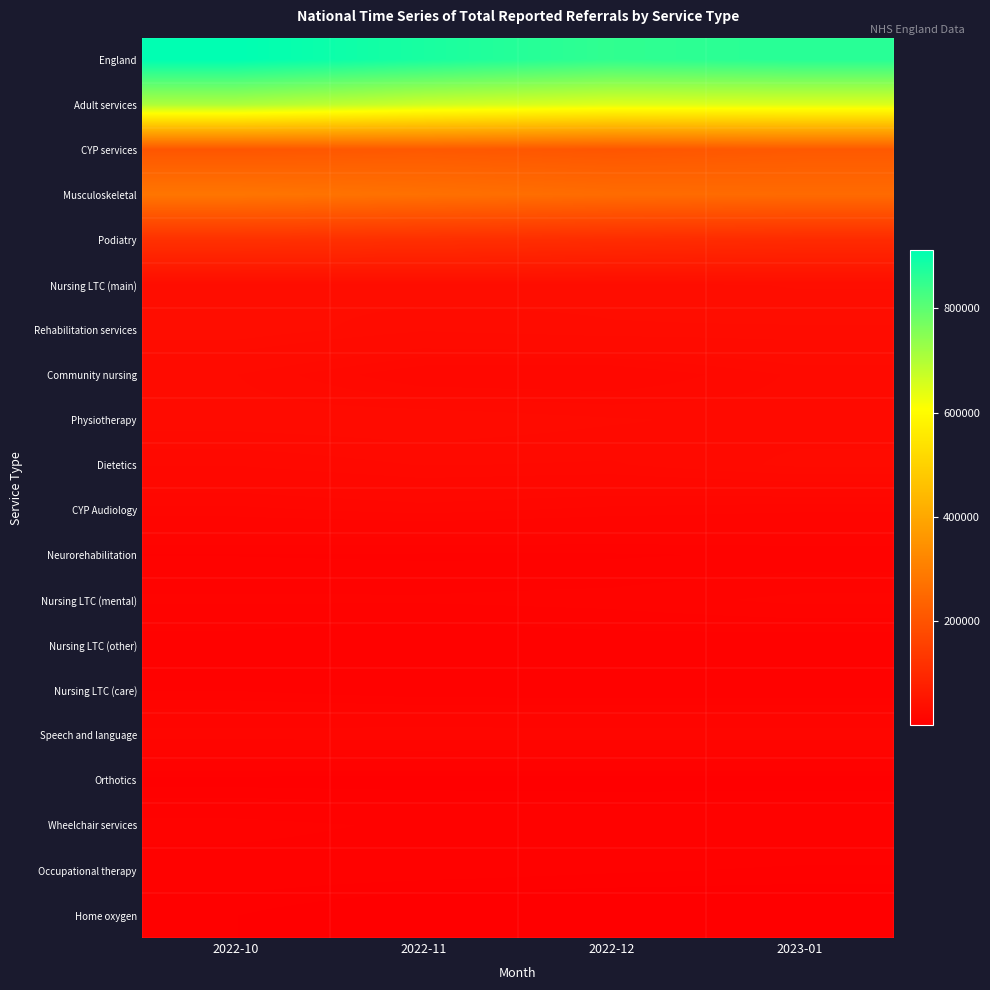

Reading left to right, transcribe all the data shown in this chart.

England: 2022-10=910534	2022-11=880228	2022-12=851758	2023-01=862432
Adult services: 2022-10=704030	2022-11=666737	2022-12=645657	2023-01=648404
CYP services: 2022-10=206504	2022-11=213491	2022-12=206101	2023-01=214028
Musculoskeletal: 2022-10=280723	2022-11=269110	2022-12=258051	2023-01=254521
Podiatry: 2022-10=117535	2022-11=113611	2022-12=107589	2023-01=103254
Nursing LTC (main): 2022-10=33189	2022-11=34282	2022-12=33624	2023-01=34883
Rehabilitation services: 2022-10=34430	2022-11=31433	2022-12=32660	2023-01=32642
Community nursing: 2022-10=27626	2022-11=22092	2022-12=21747	2023-01=26205
Physiotherapy: 2022-10=28714	2022-11=29263	2022-12=27828	2023-01=26634
Dietetics: 2022-10=24123	2022-11=25879	2022-12=25538	2023-01=28043
CYP Audiology: 2022-10=18131	2022-11=19452	2022-12=18090	2023-01=17272
Neurorehabilitation: 2022-10=9716	2022-11=9471	2022-12=9501	2023-01=10166
Nursing LTC (mental): 2022-10=11843	2022-11=11841	2022-12=12332	2023-01=13876
Nursing LTC (other): 2022-10=8818	2022-11=7756	2022-12=8528	2023-01=8210
Nursing LTC (care): 2022-10=9624	2022-11=8043	2022-12=8039	2023-01=8044
Speech and language: 2022-10=18202	2022-11=18753	2022-12=18555	2023-01=18500
Orthotics: 2022-10=3247	2022-11=3099	2022-12=2988	2023-01=3007
Wheelchair services: 2022-10=10935	2022-11=9146	2022-12=8615	2023-01=9127
Occupational therapy: 2022-10=8145	2022-11=7744	2022-12=6596	2023-01=5876
Home oxygen: 2022-10=4526	2022-11=903	2022-12=1040	2023-01=1186